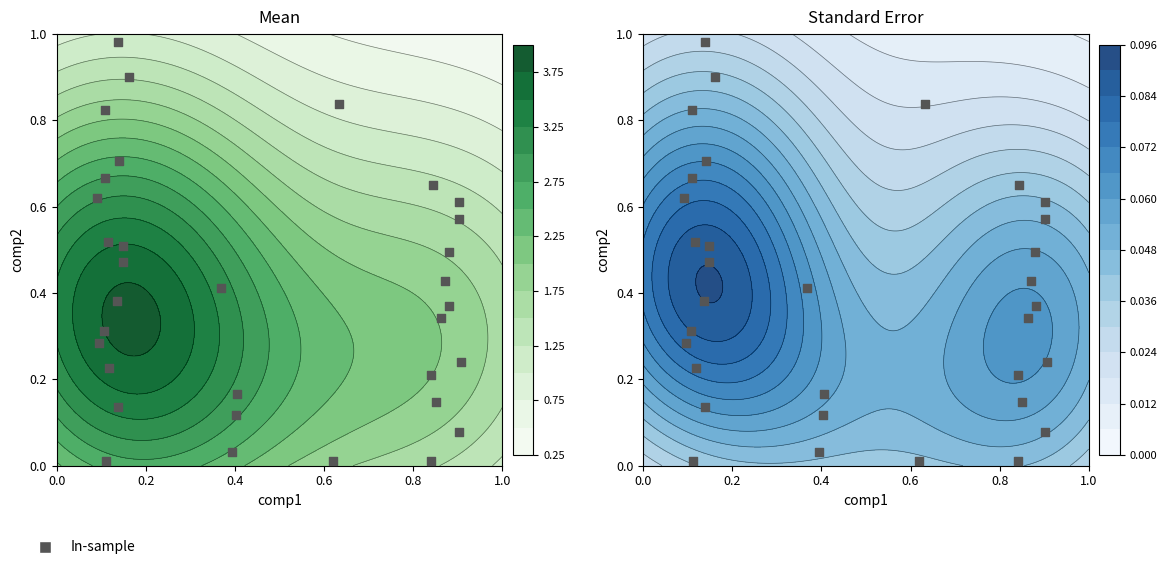

What is the sum of all values?

13.3